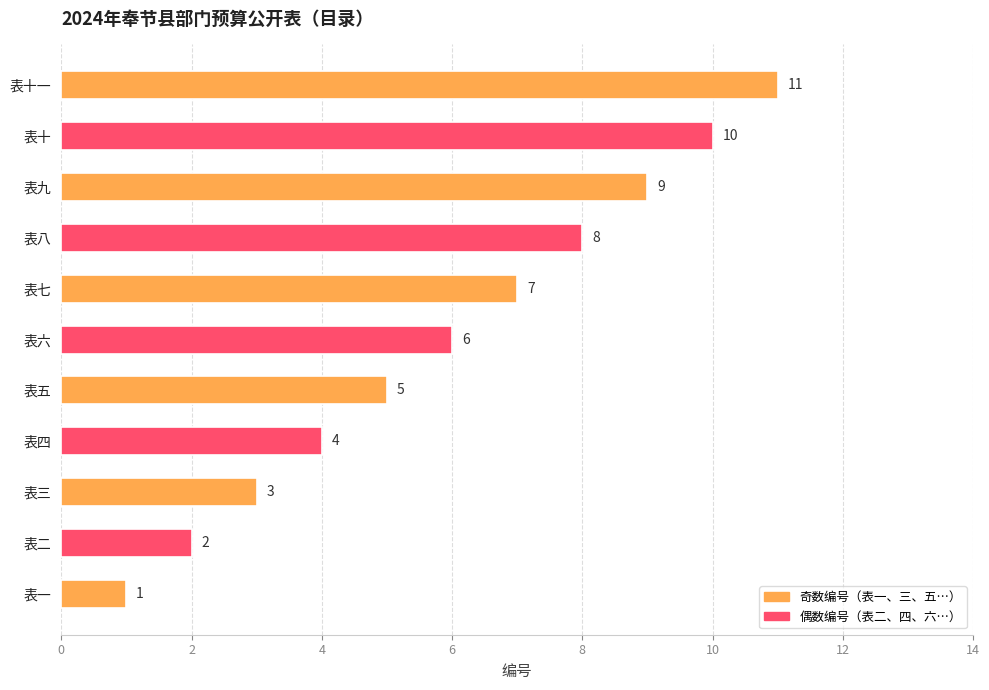

Count the number of data series in this chart.

1